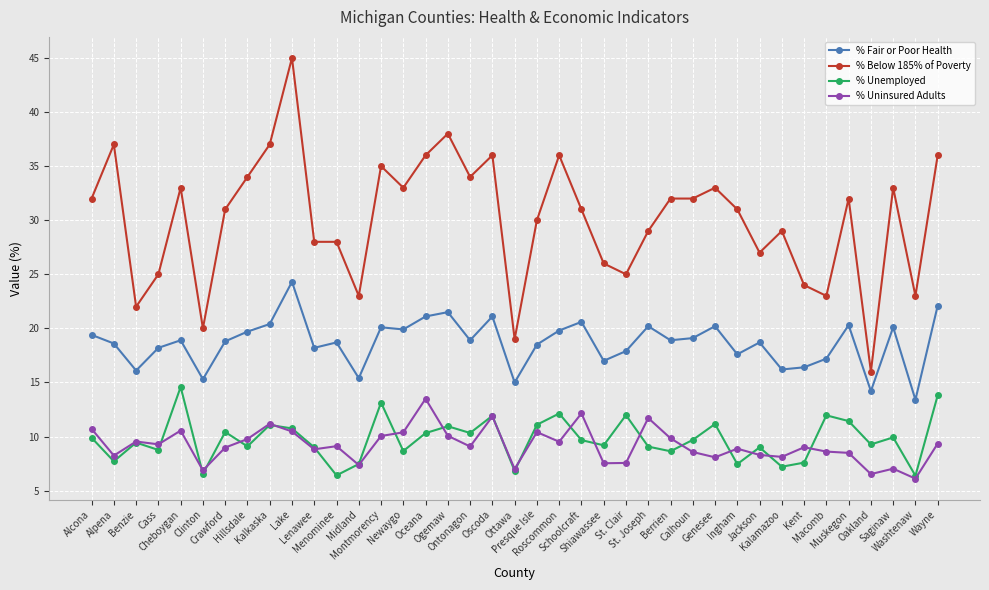

What is the minimum value for % Below 185% of Poverty?

16.0